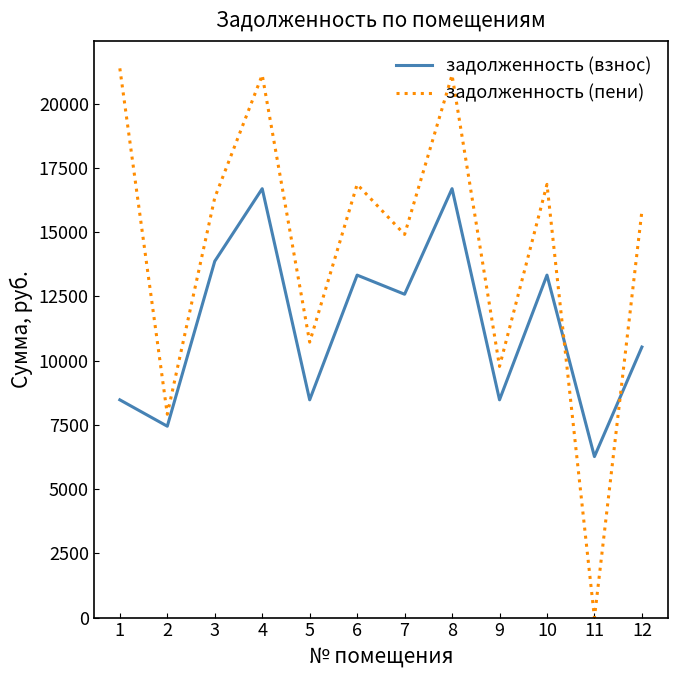

Reading right to left, list all the values displayed in this chart.

задолженность (взнос): 12=10528.8	11=6265.9	10=13327.9	9=8474.4	8=16692.0	7=12583.2	6=13327.9	5=8474.4	4=16692.0	3=13867.2	2=7447.2	1=8474.4
задолженность (пени): 12=15819.7	11=0.0	10=16859.2	9=9773.7	8=21114.6	7=14910.1	6=16859.2	5=10719.7	4=21114.6	3=16339.4	2=7912.7	1=21374.5